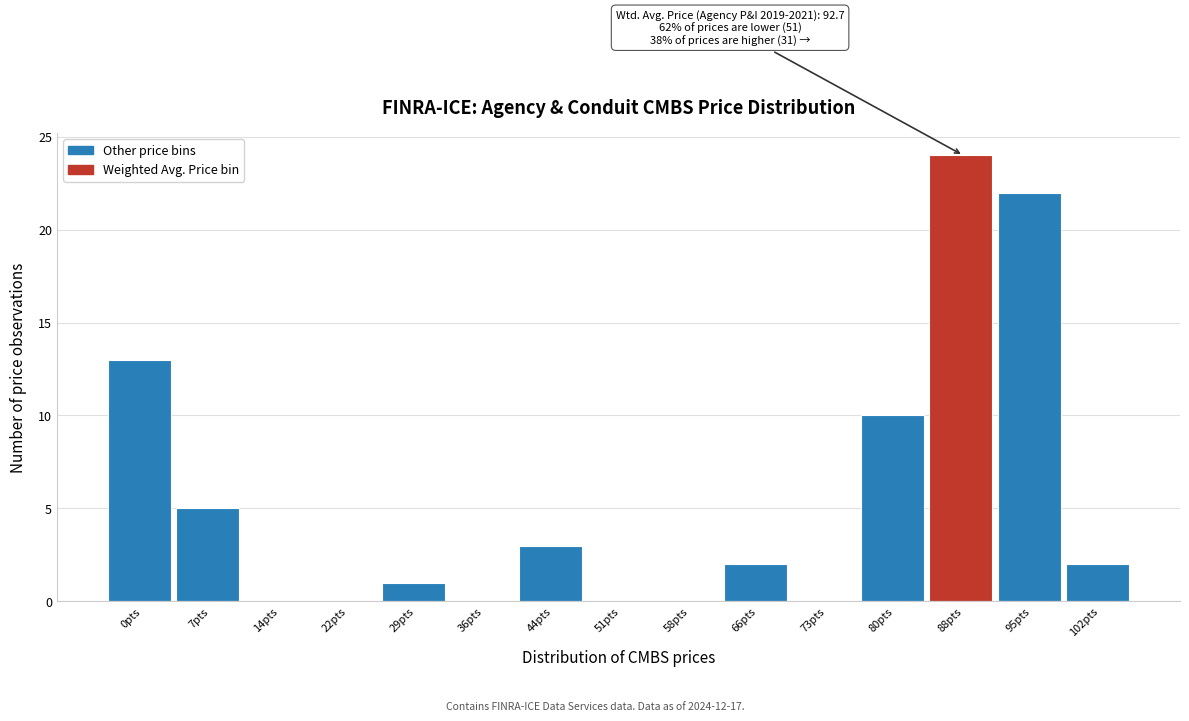

Reading left to right, transcribe all the data shown in this chart.

0pts=13	7pts=5	14pts=0	22pts=0	29pts=1	36pts=0	44pts=3	51pts=0	58pts=0	66pts=2	73pts=0	80pts=10	88pts=24	95pts=22	102pts=2